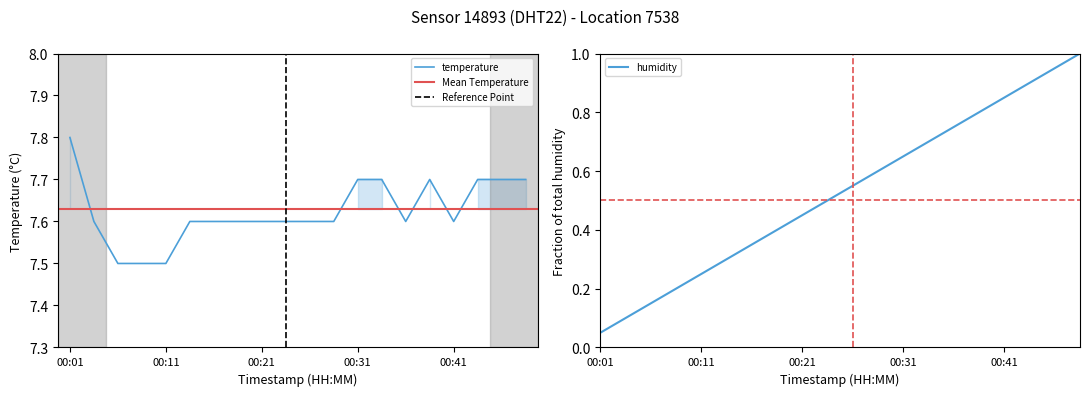

What is the difference between the values at 00:48 and 00:04?

0.1